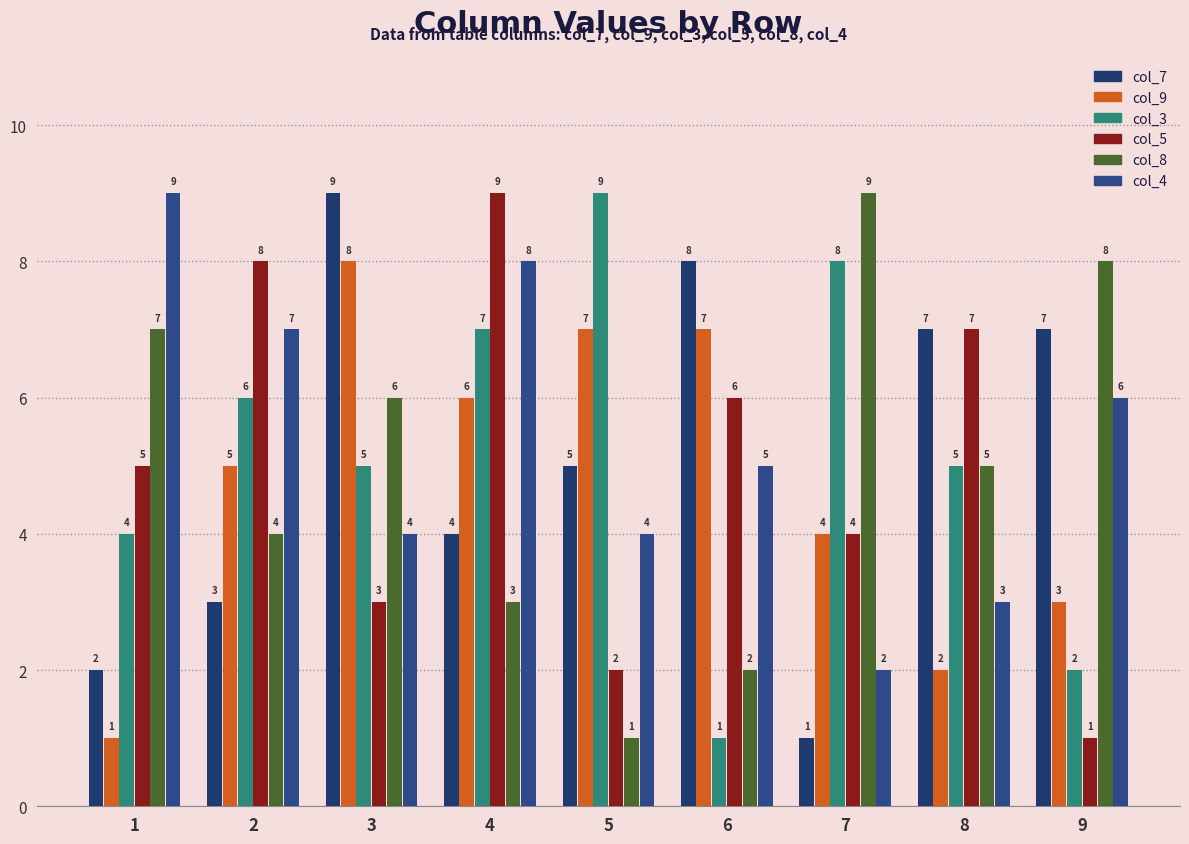

What is the minimum value for col_3?

1